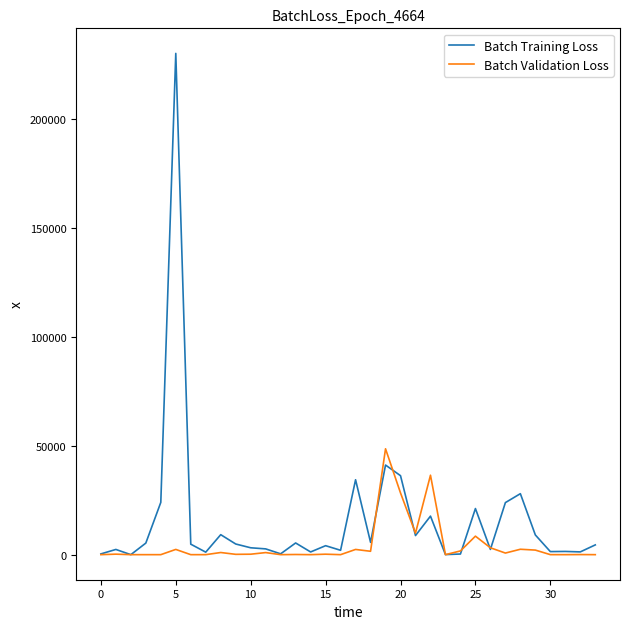

Rank the series by their average value, from highest to lowest.

Batch Training Loss, Batch Validation Loss